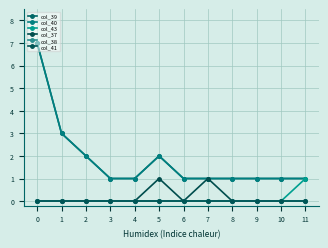

Is the value of col_41 at 7 greater than the value of col_37 at 9?

No